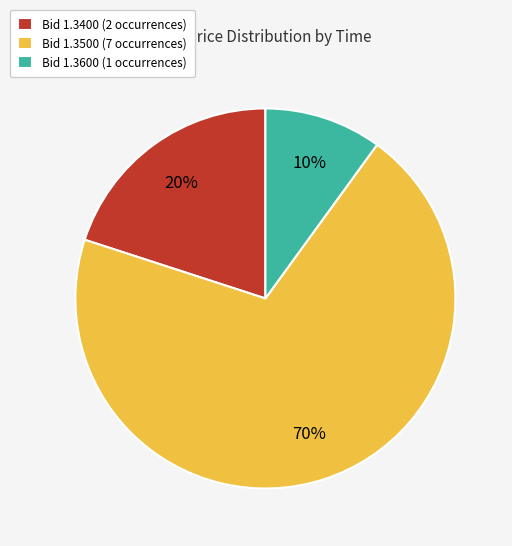

How many segments does this pie chart have?

3